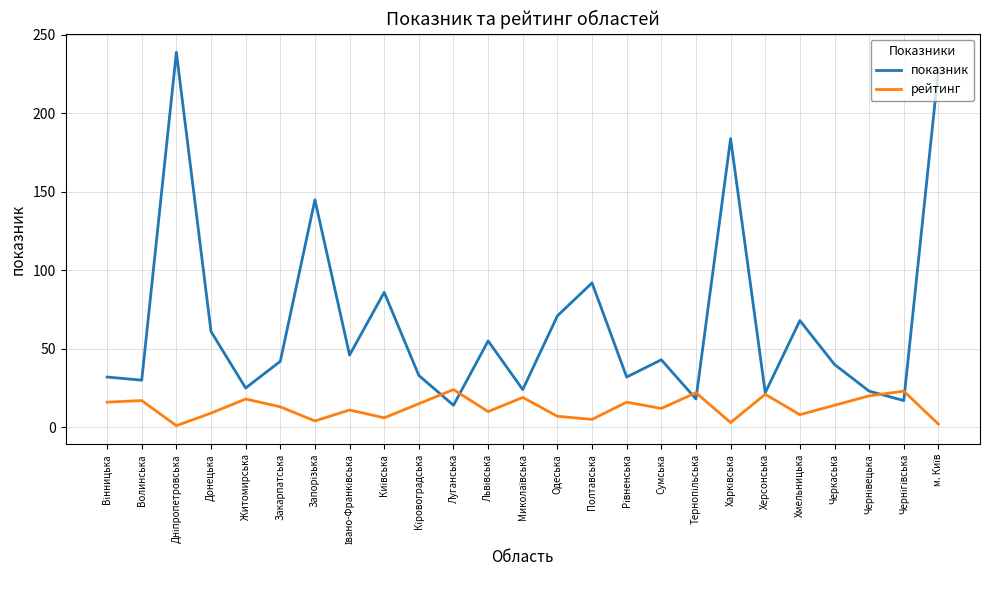

What is the maximum value for показник?

239